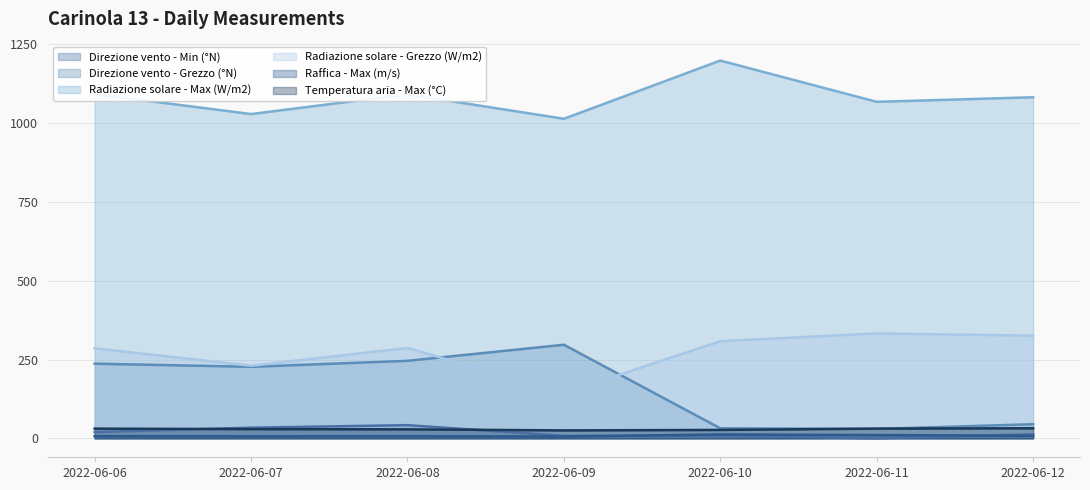

What is the value of the Radiazione solare - Grezzo (W/m2) point at the 2nd from the left?

230.4